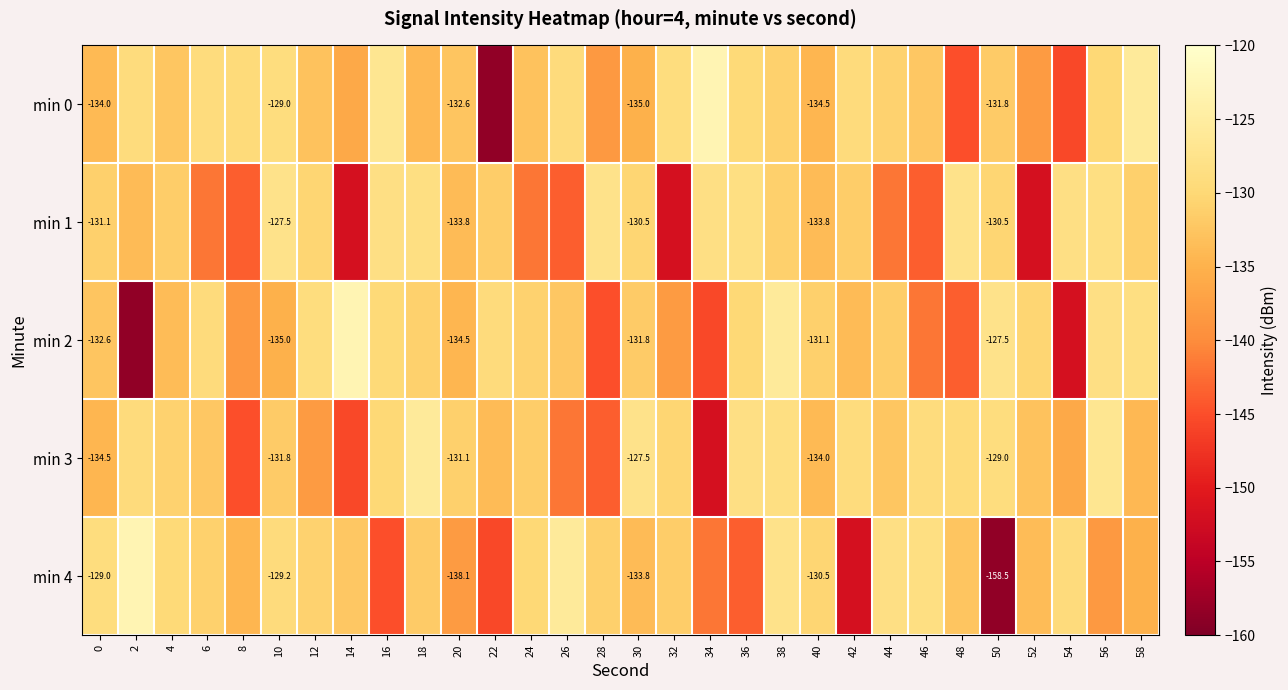

How many series are shown in this chart?

5